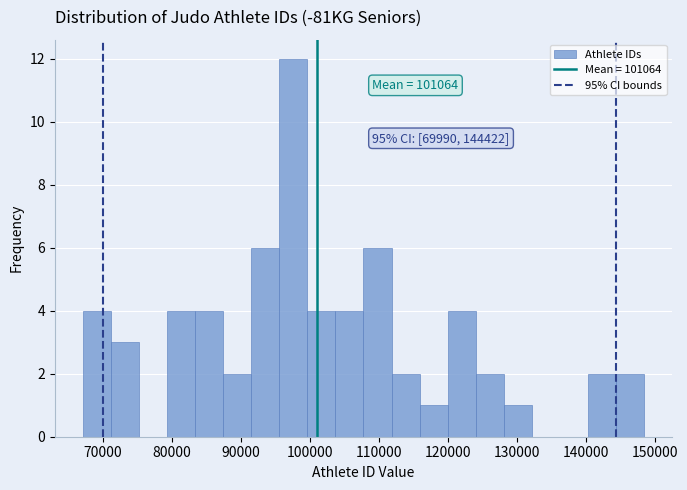

Over which range of the x-axis is the bar tallest?

96000 to 100000